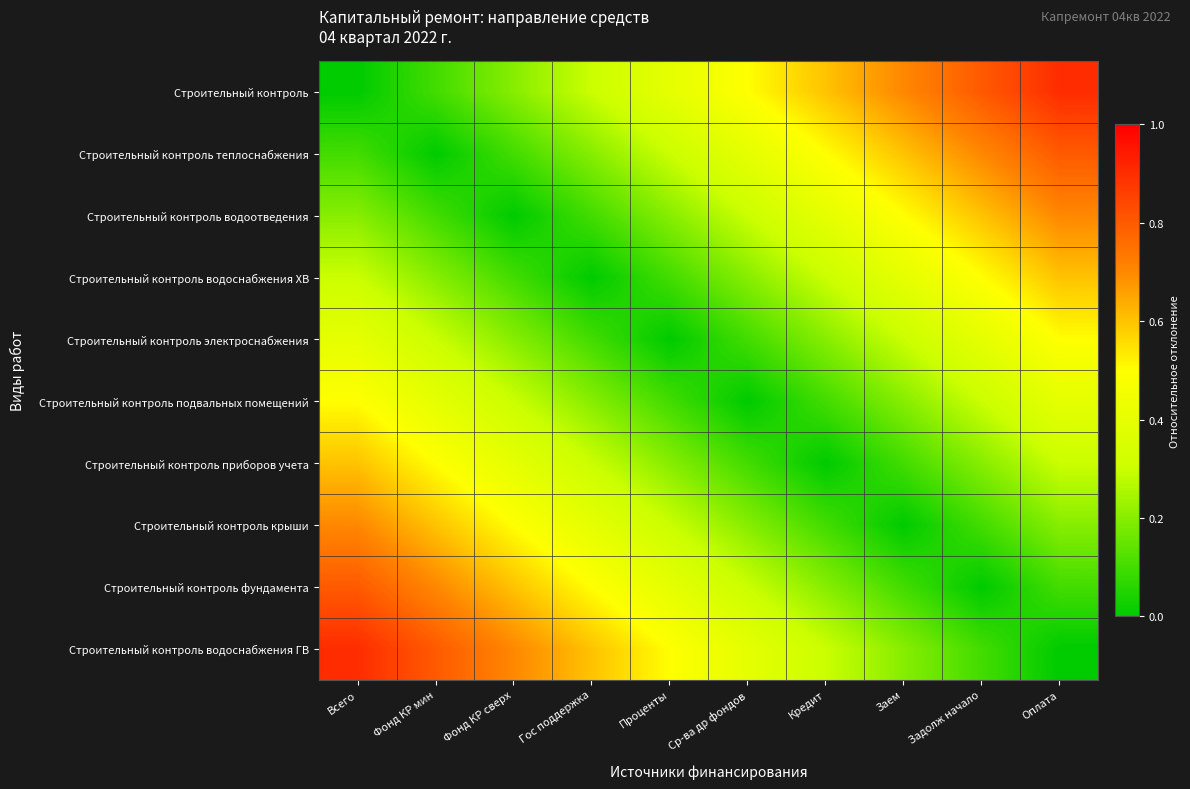

What is the total value across all series at Всего?

4.5